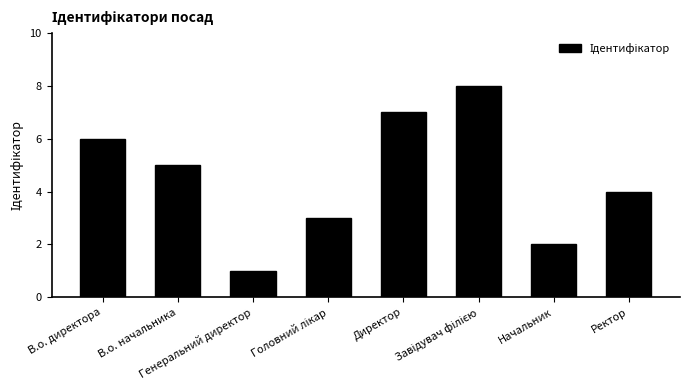

What is the greatest value displayed?

8